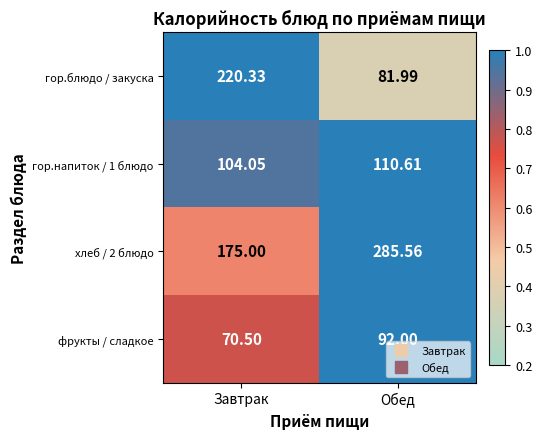

Where does the хлеб / 2 блюдо series first go above 285?

Обед